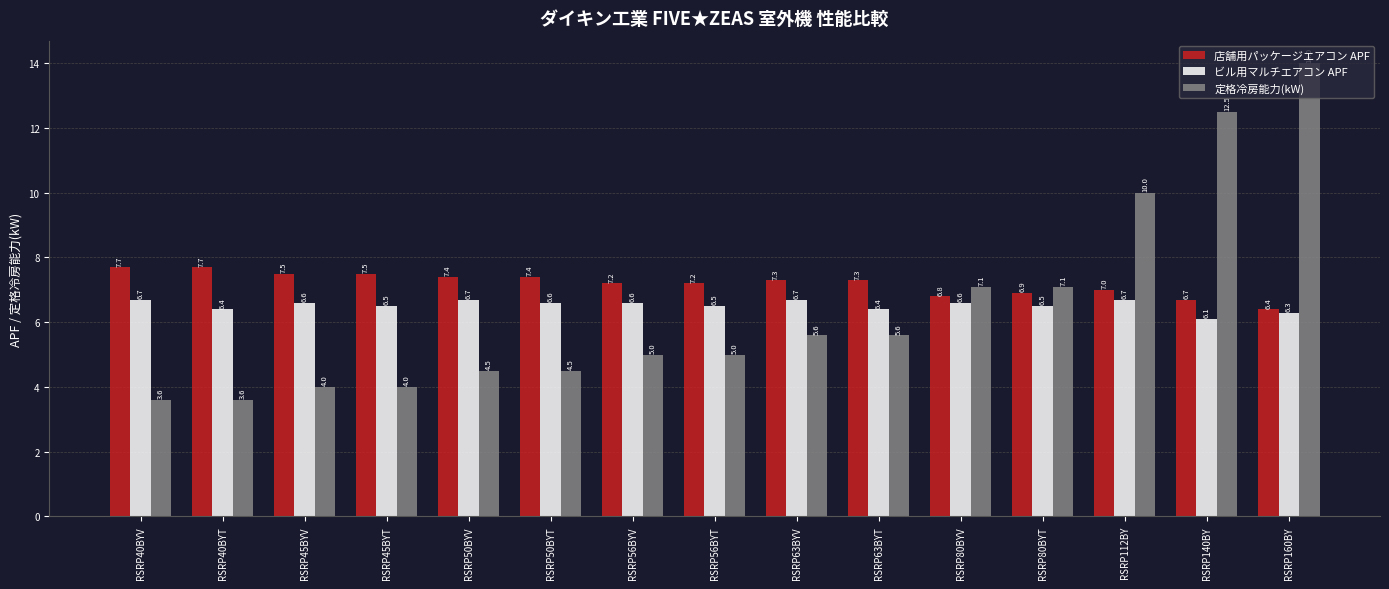

What is the minimum value for 定格冷房能力(kW)?

3.6